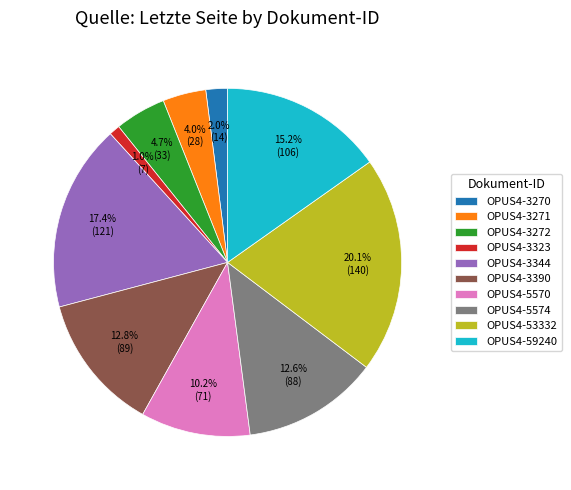

Is OPUS4-53332 the majority of the pie?

No